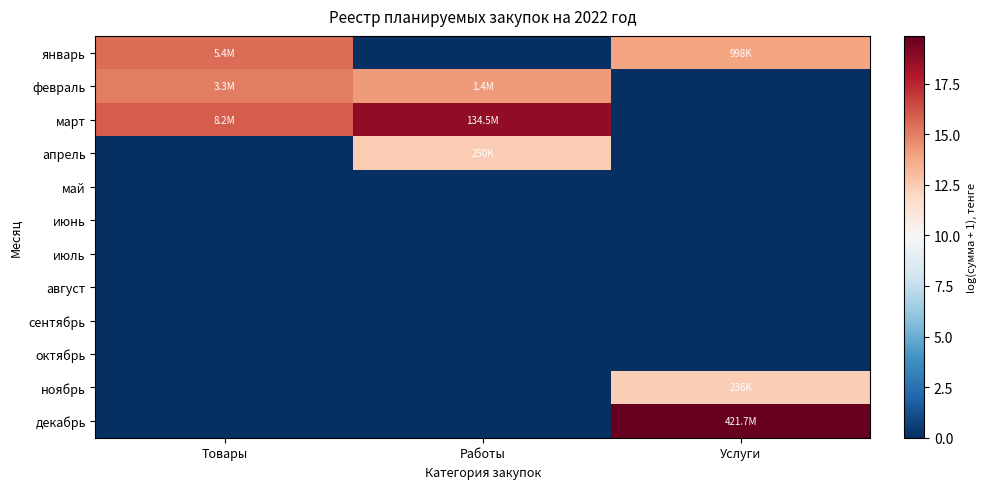

Between Товары and Работы, which is larger?

Товары